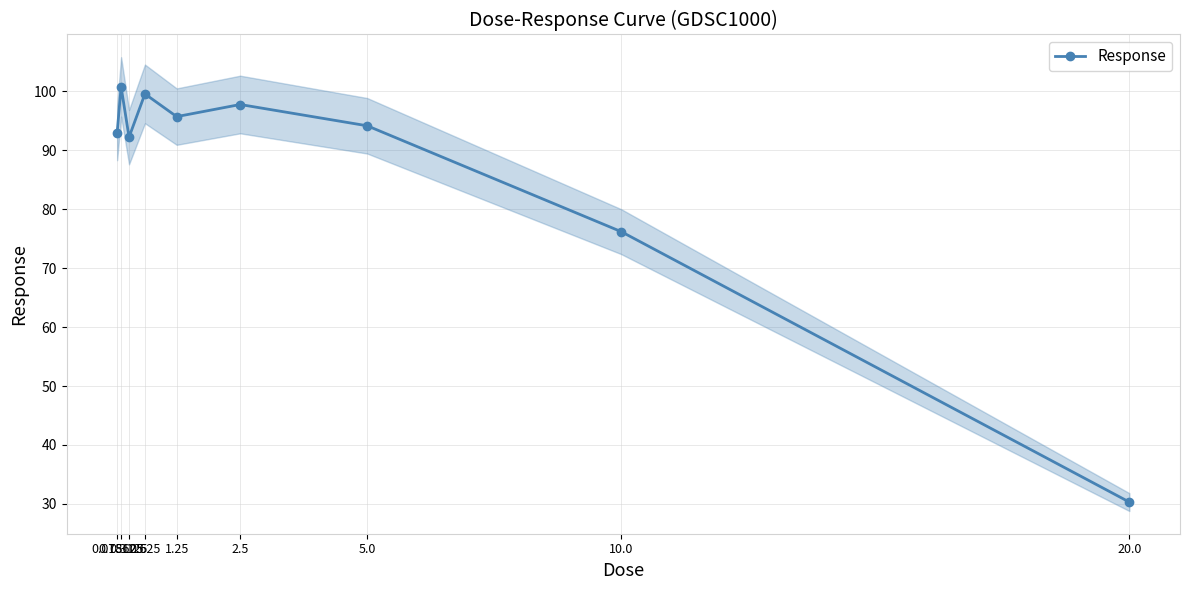

What is the maximum value shown in the chart?

100.7